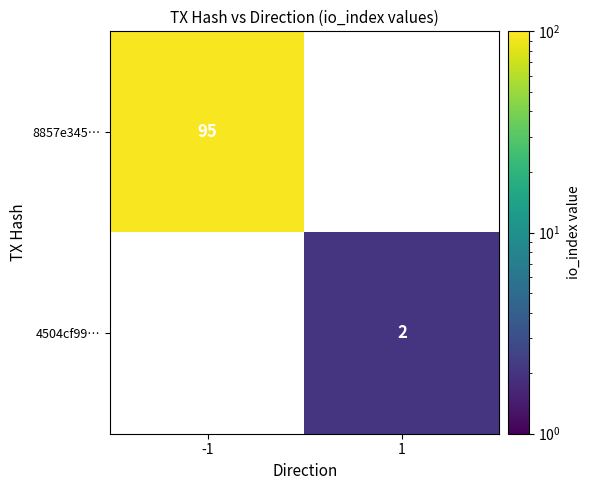

Is it true that 4504cf99… equals 2 at 1?

True